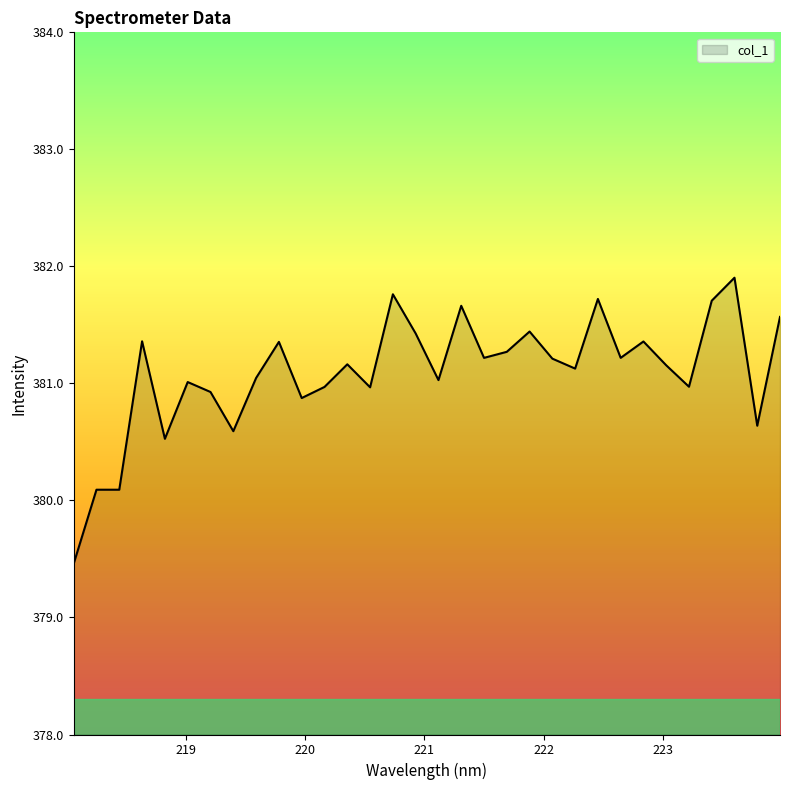

Does the chart display data point markers on the line(s)?

No